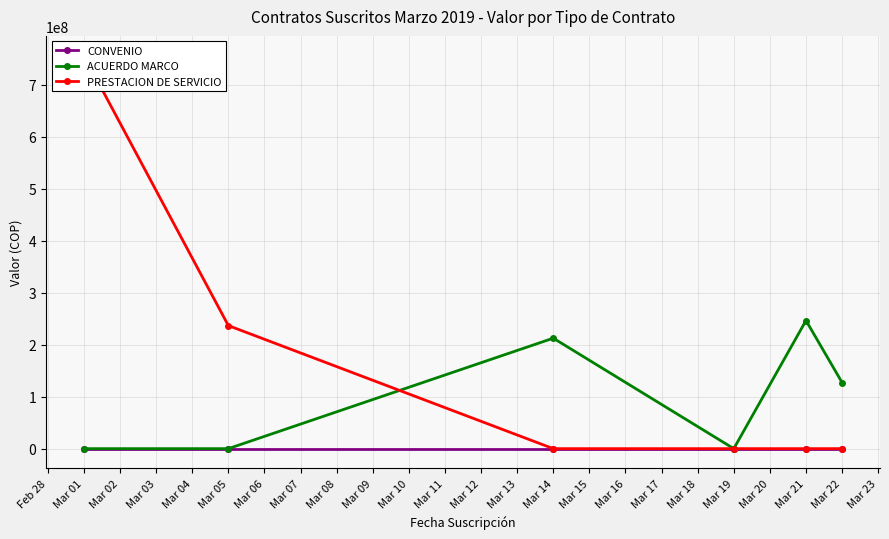

True or false: CONVENIO has more than 2 points higher than both neighbors.

False